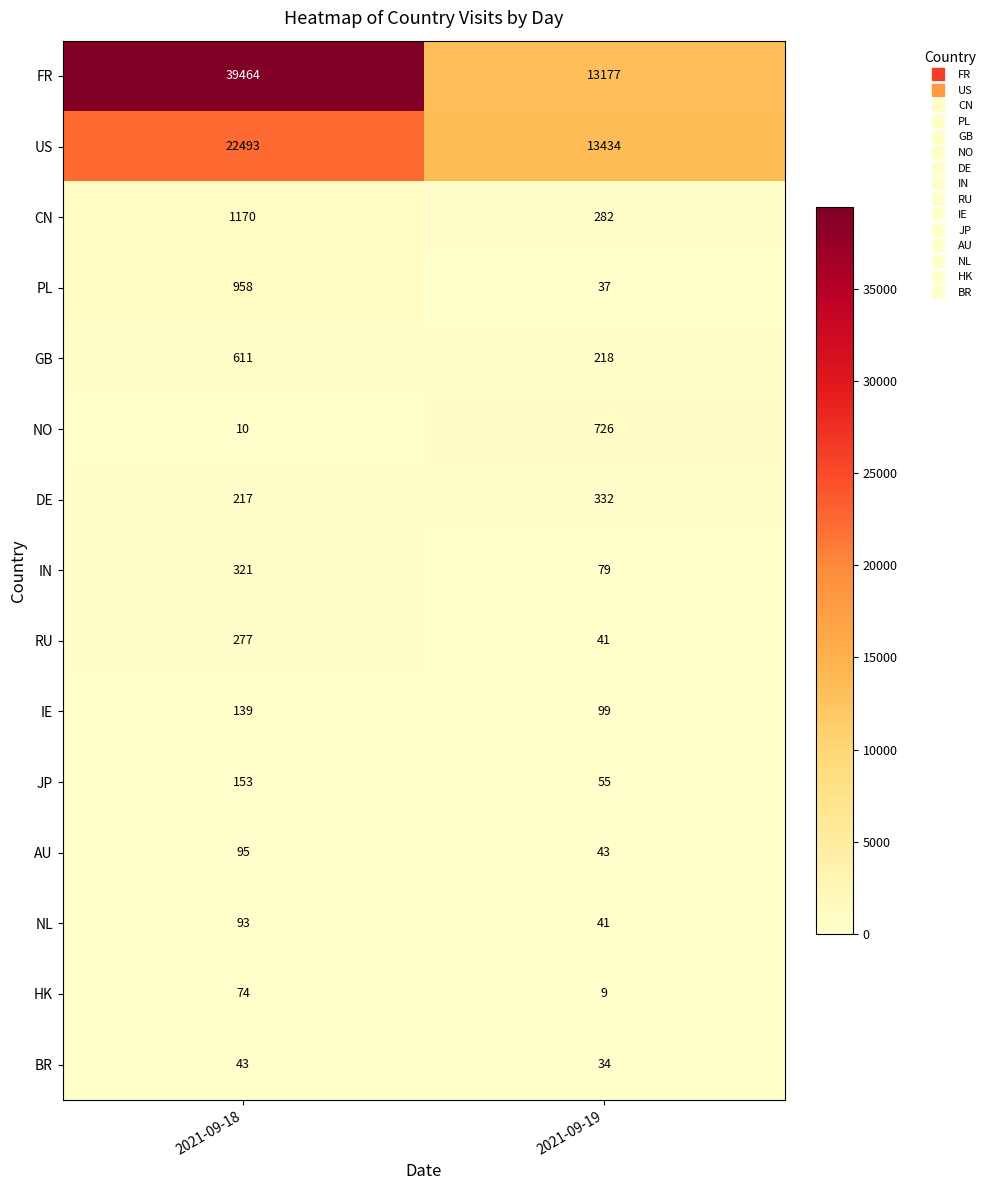

Between 2021-09-18 and 2021-09-19, which series saw the biggest shift?

FR